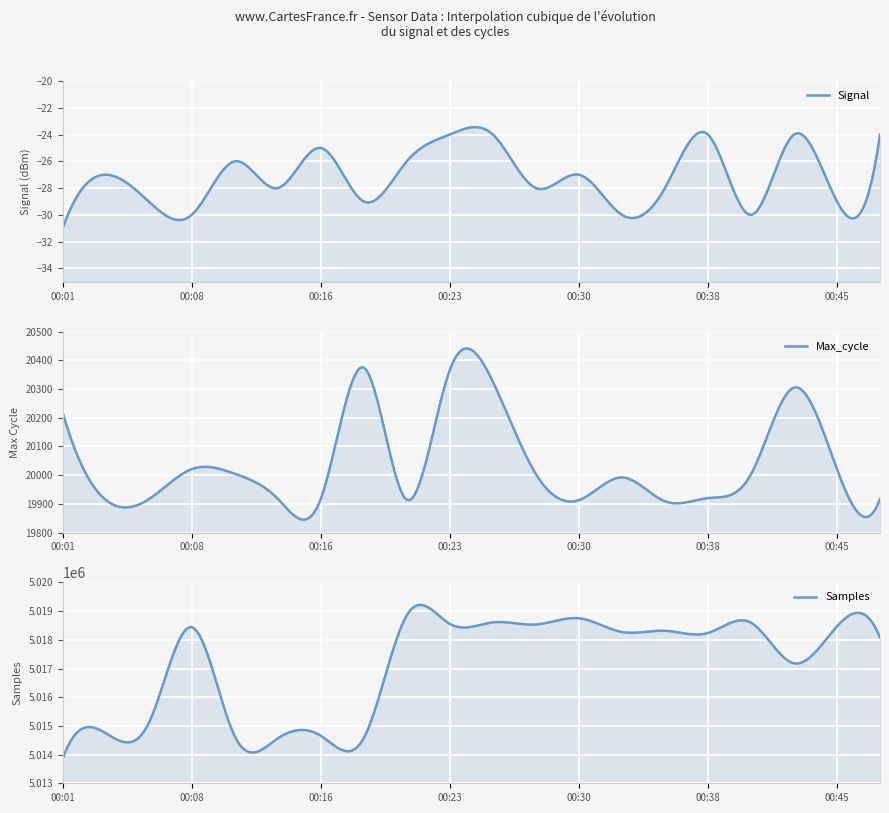

The value of Max_cycle at 00:30 is 8899. True or false?

False